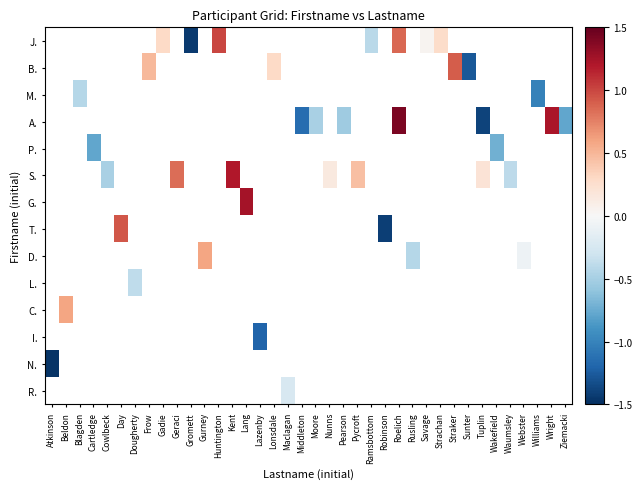

How many distinct data groups are displayed?

14